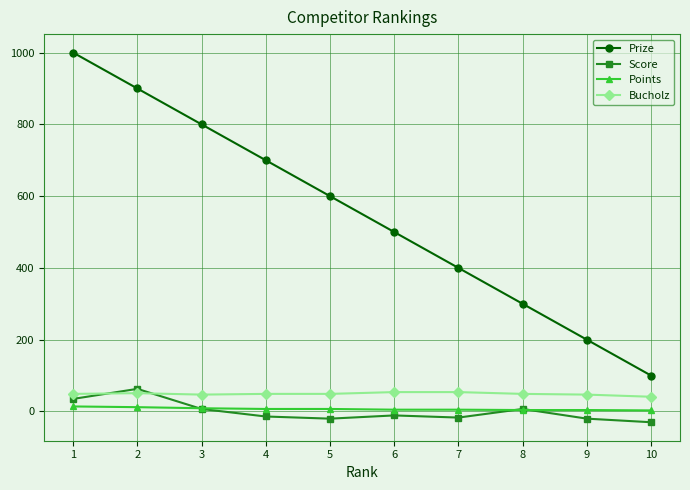

Which series has the widest spread of values?

Prize